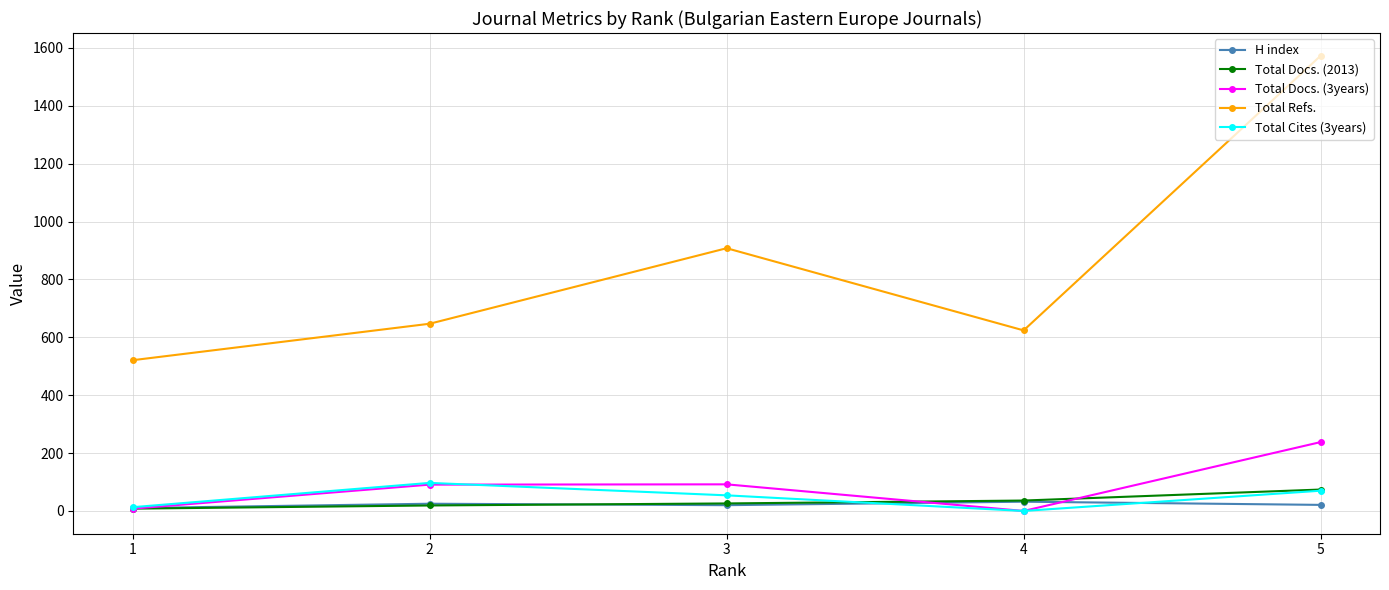

What is the difference between the highest and lowest values at 3?

888